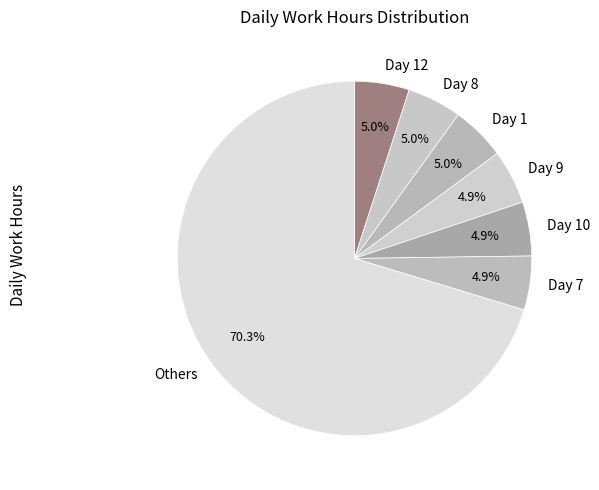

Is Day 9 the majority of the pie?

No